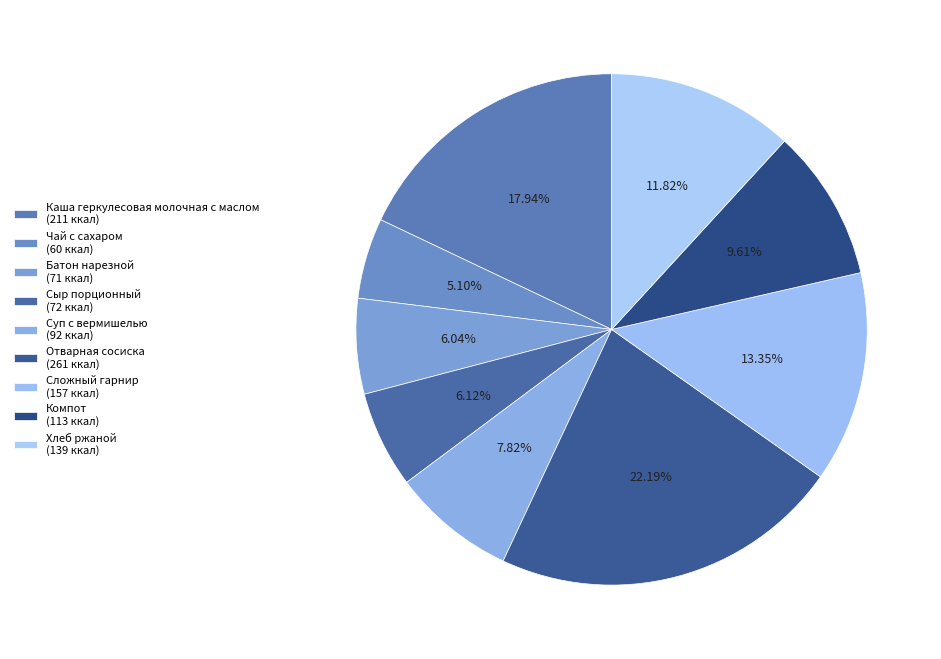

Do Отварная сосиска and Батон нарезной together represent more than half of the pie?

No